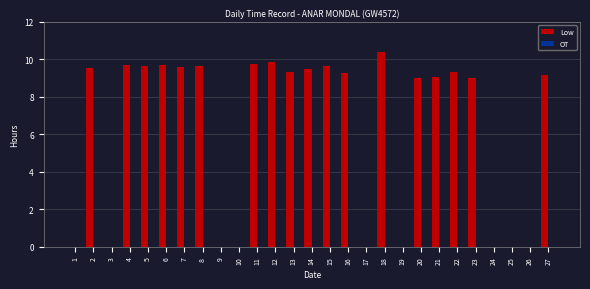

What is the sum of all values?

171.3